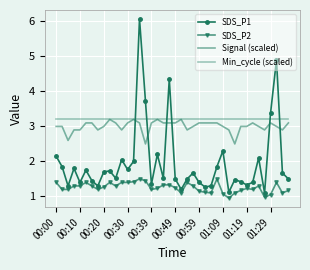

True or false: Signal (scaled) and Min_cycle (scaled) cross at least once.

False